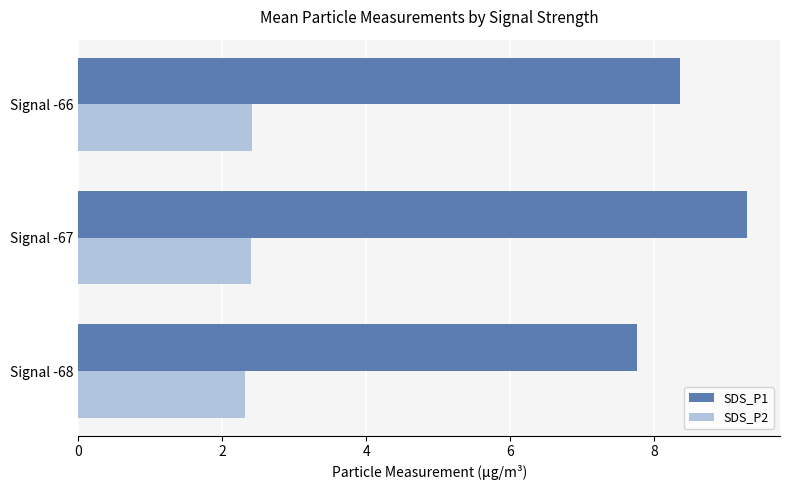

Count the number of categories in the chart.

3